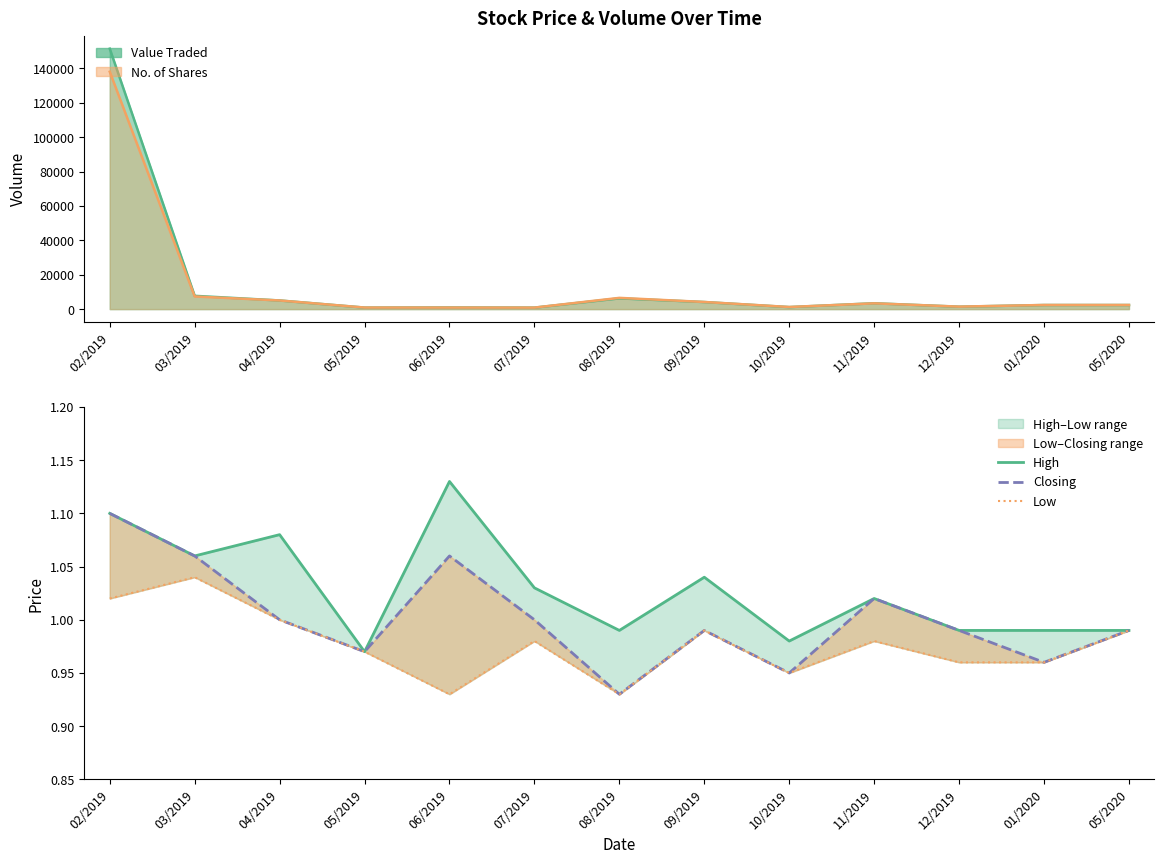

At which category does the chart reach its peak across all series?

06/2019